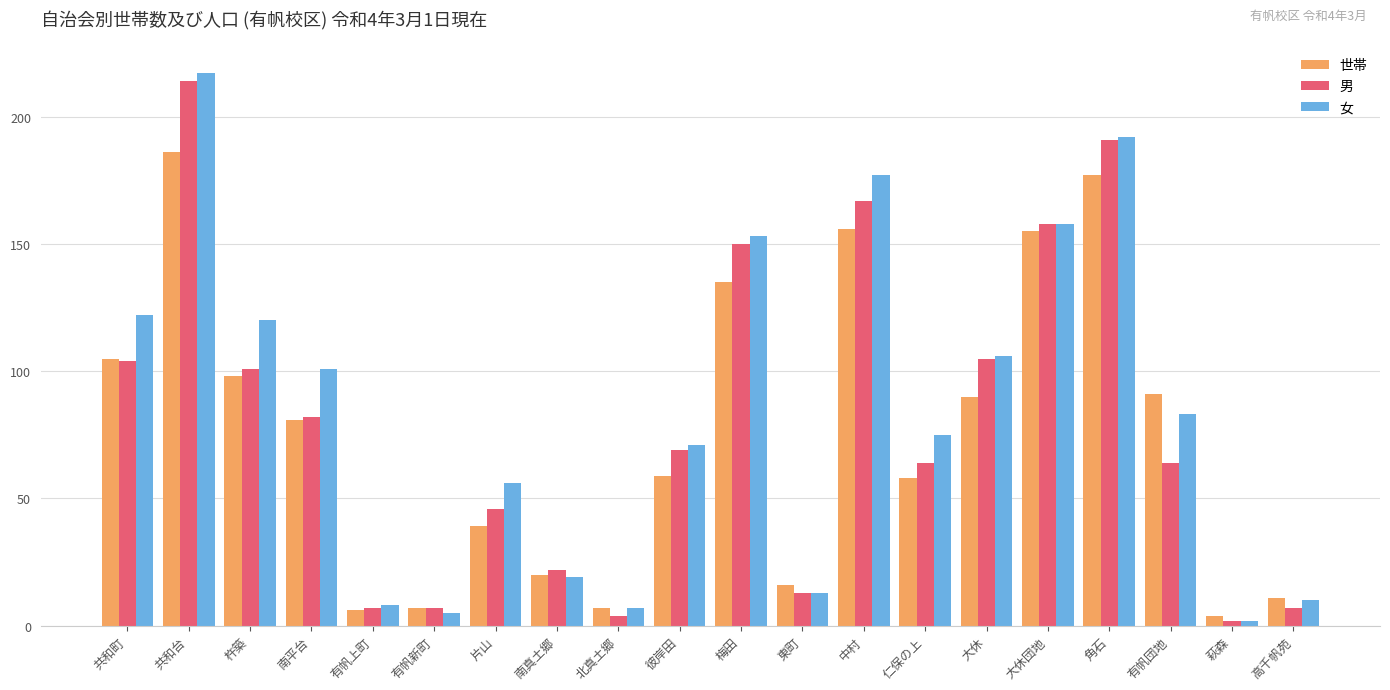

What is the label of the 5th bar from the left?

有帆上町